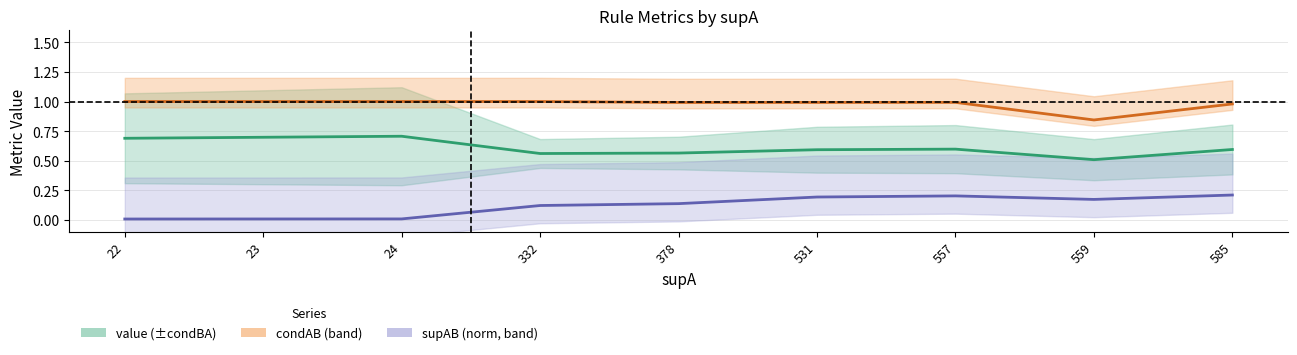

What are all the series names shown in the legend?

value, condAB, supAB (norm)